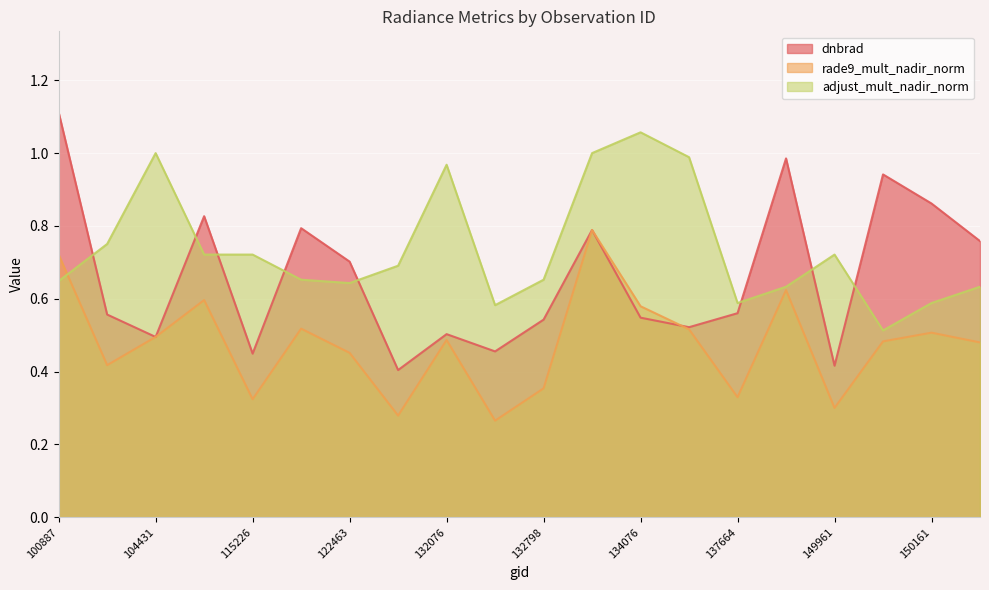

What is the total value across all series at 100887?

2.5